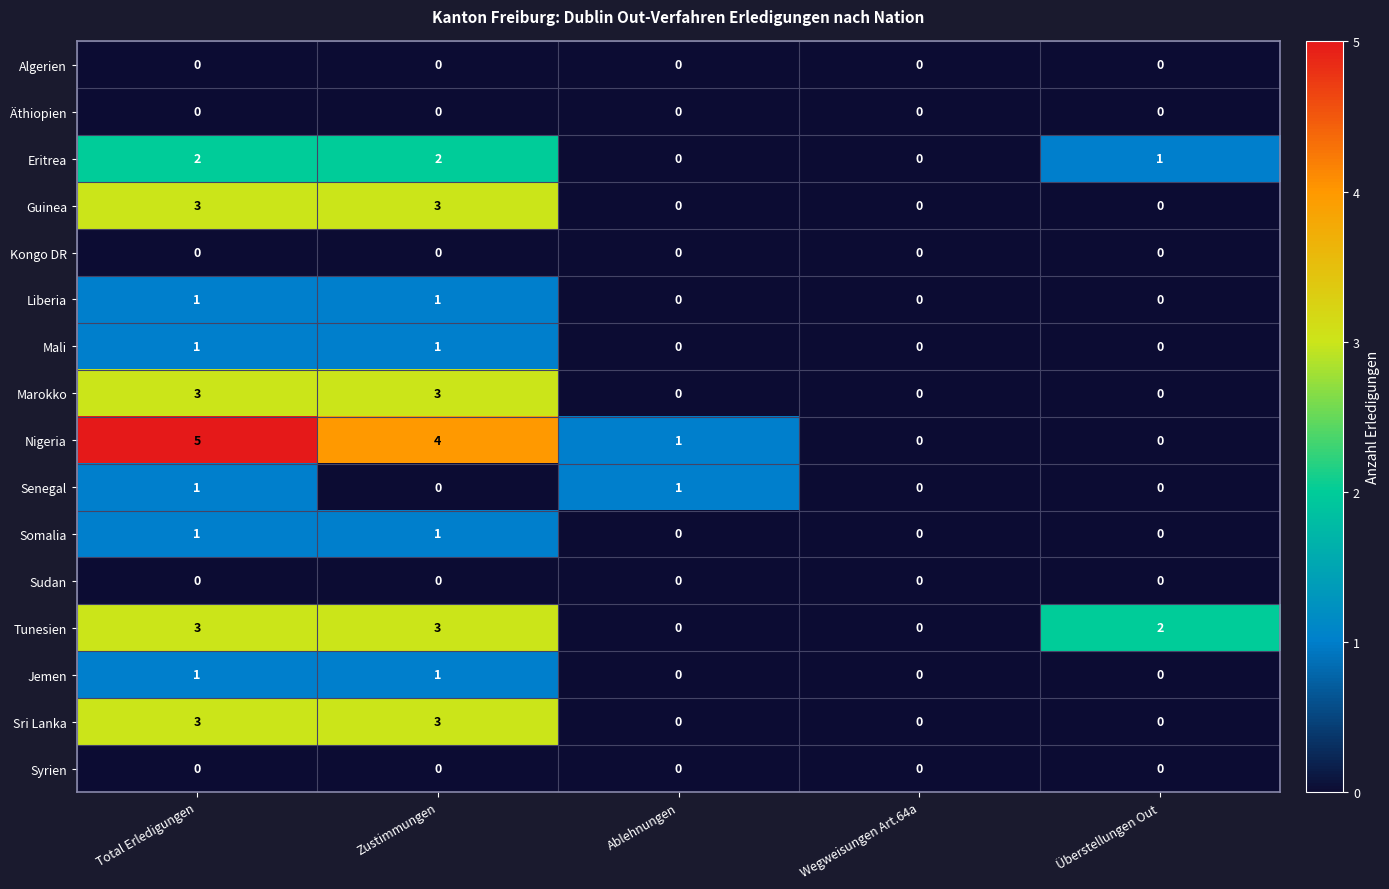

The Sri Lanka series shows 5 at Zustimmungen. True or false?

False